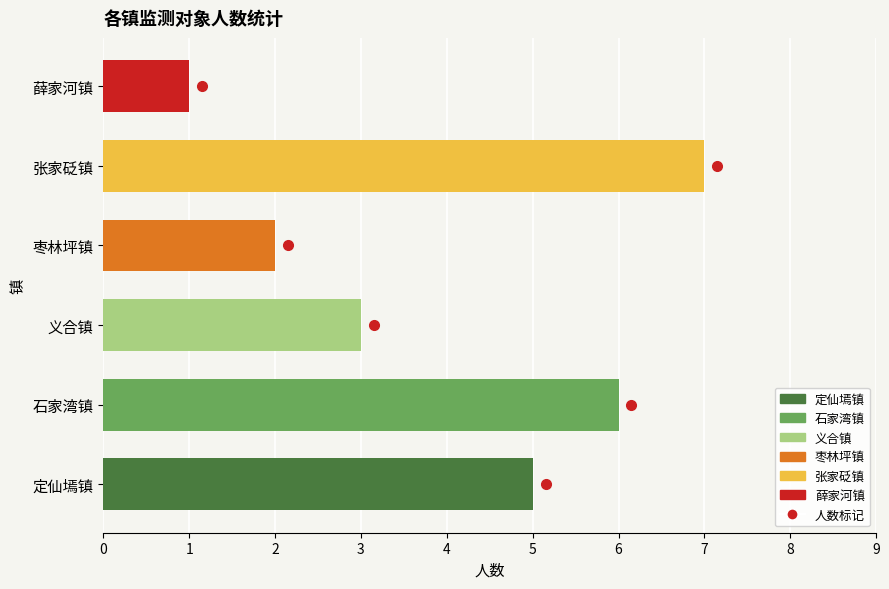

Read the value at 枣林坪镇.

2